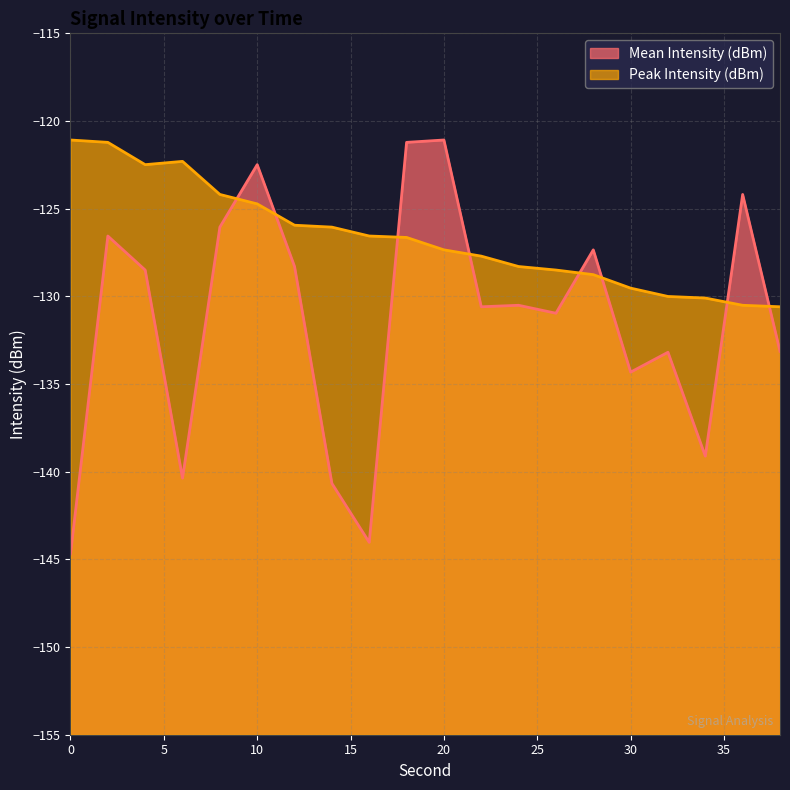

How many values in the Mean Intensity (dBm) series are below -130?

11